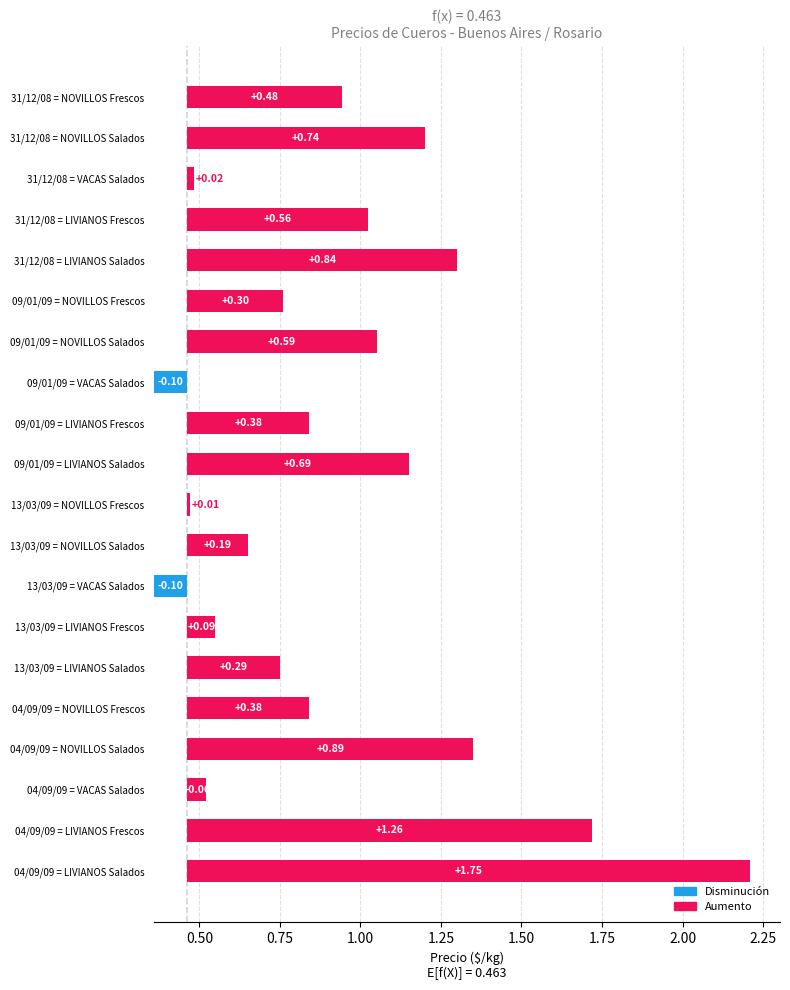

At which category does the chart reach its peak across all series?

LIVIANOS (Salados)